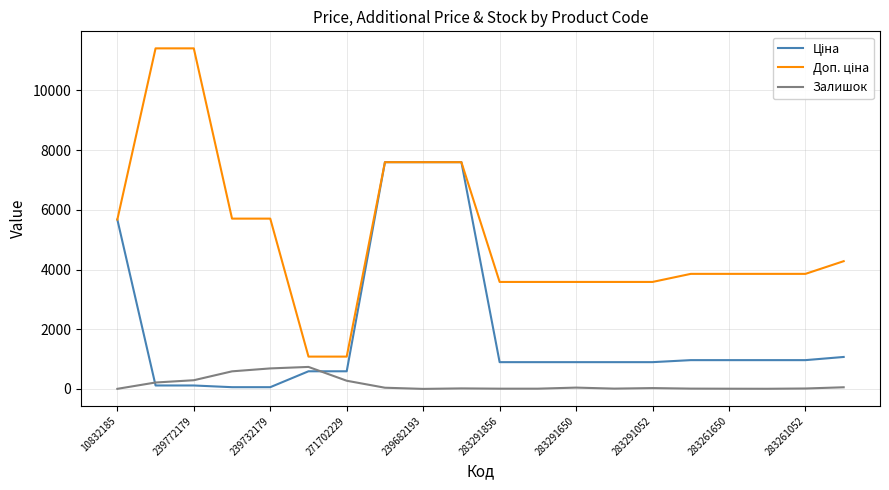

How many categories are shown in the chart?

20